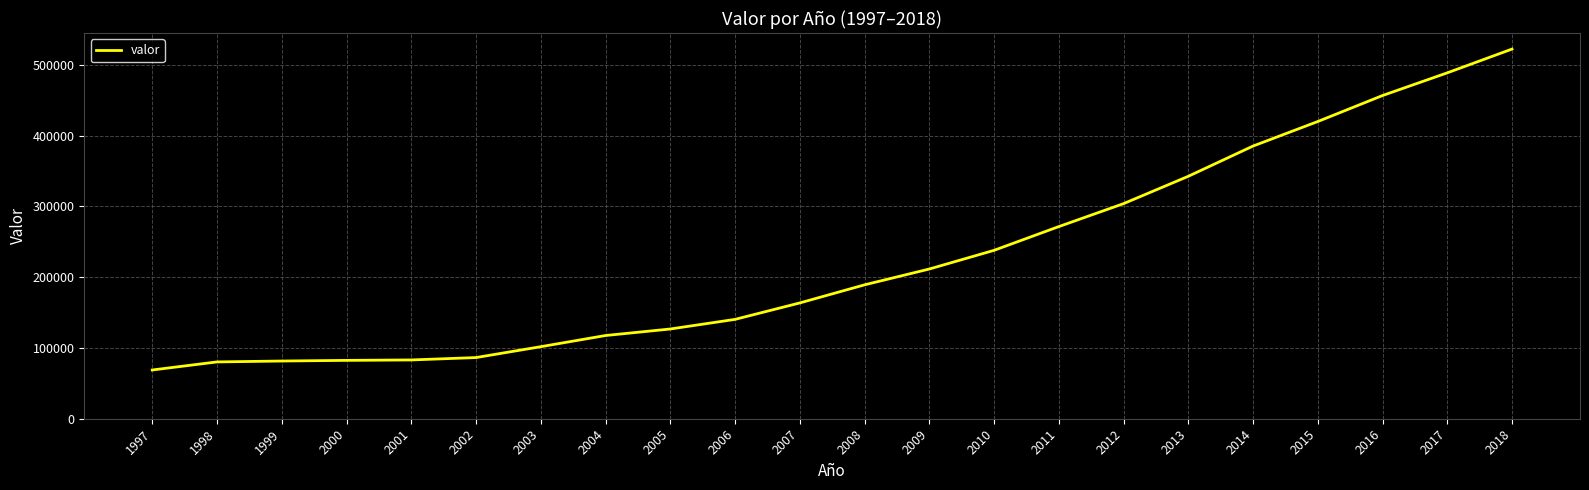

Is it true that the value at 2016 is 456636?

True